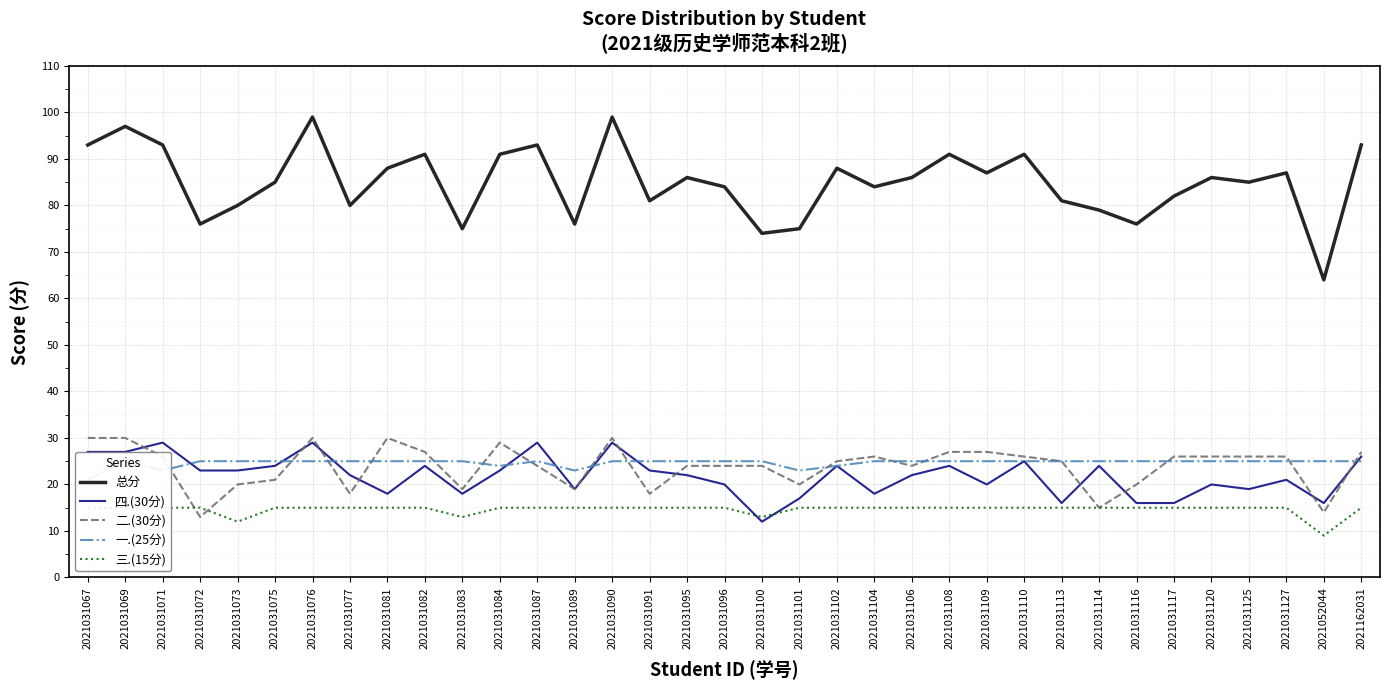

At which category does 总分 reach its first local valley?

2021031072